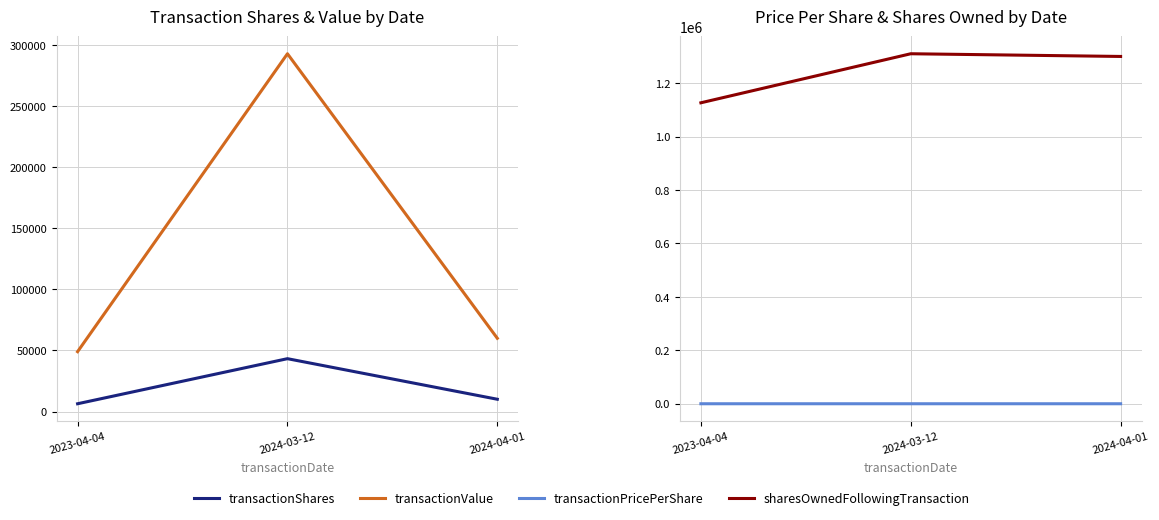

True or false: transactionShares has a value of 43304.0 at 2024-03-12.

True